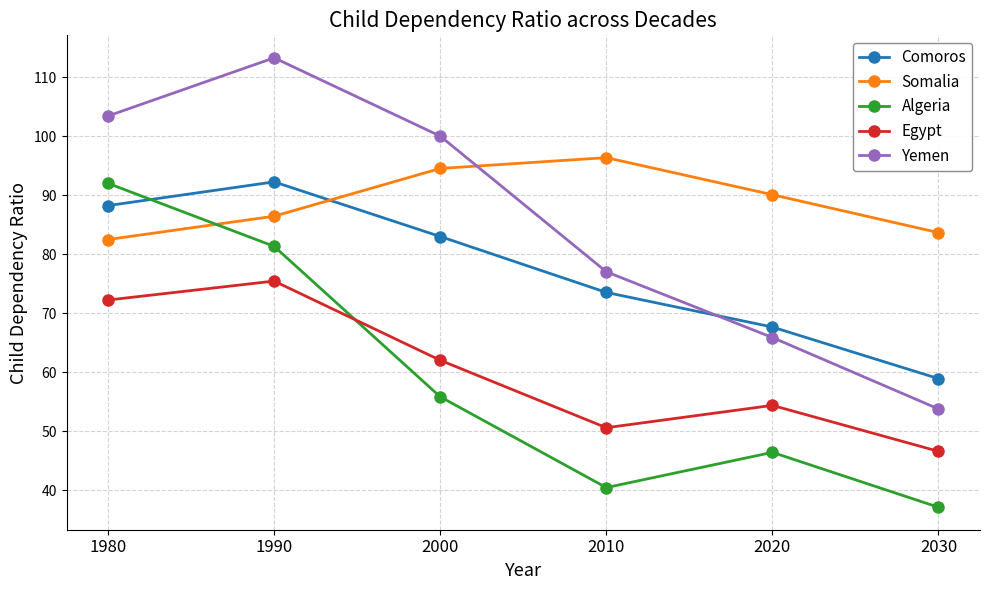

How many values in the Algeria series are below 55?

3